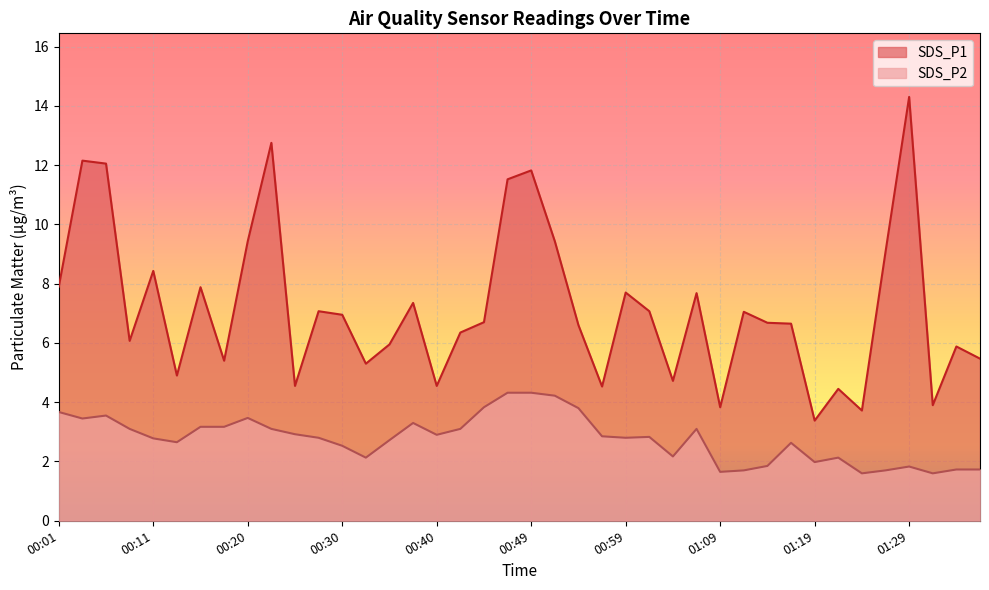

What is the sum of all SDS_P1 values?

287.2